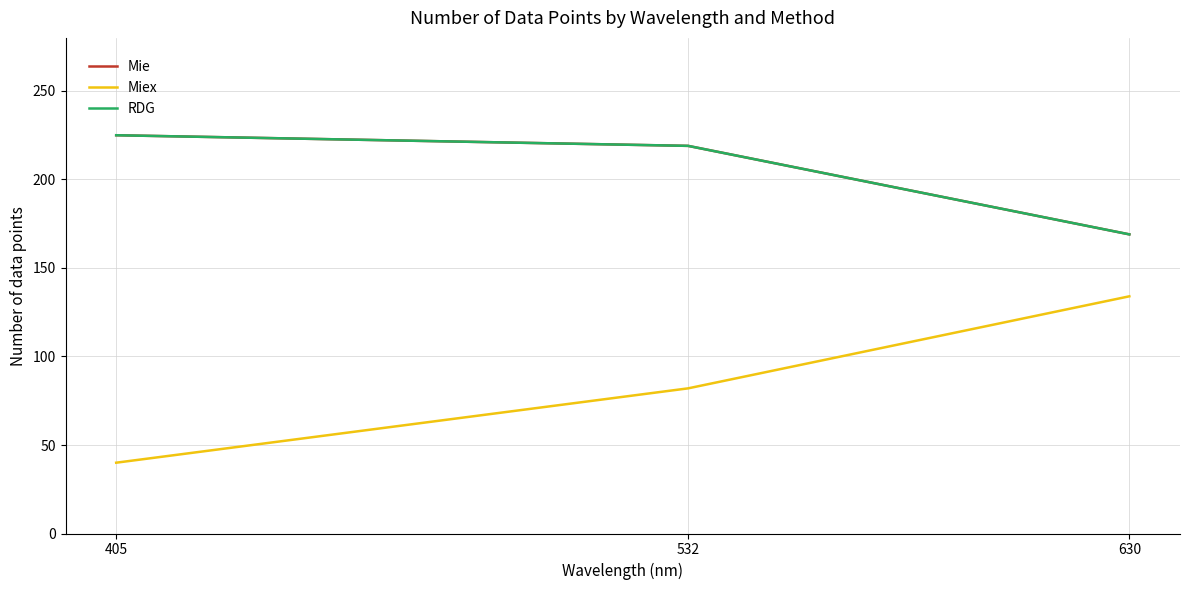

Which label corresponds to the largest value in the chart?

405